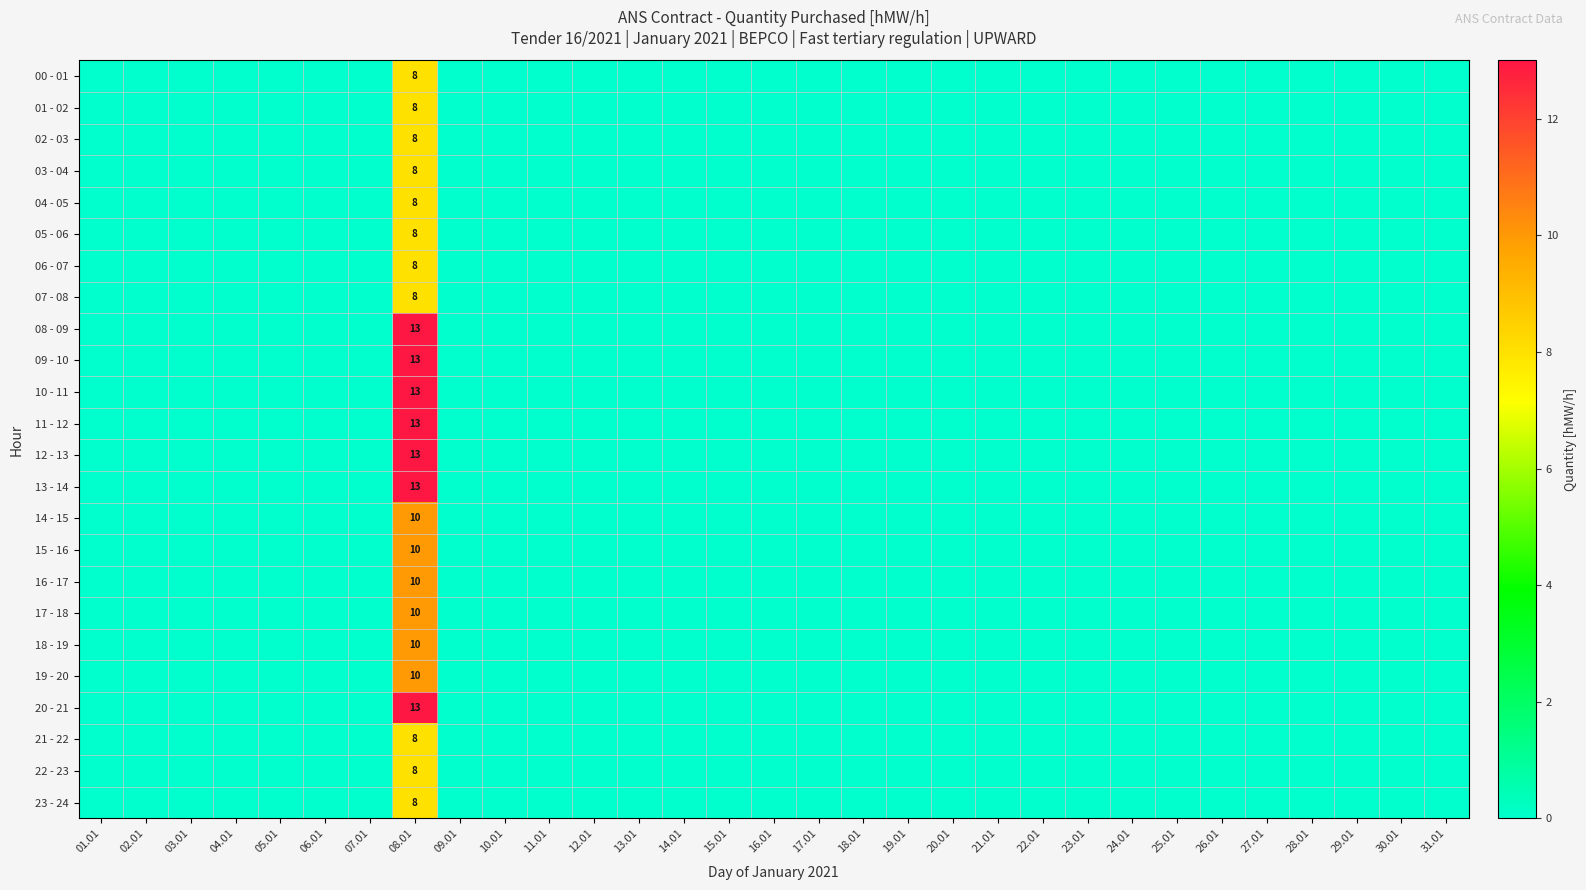

Is it true that 06 - 07 equals 13 at 08.01?

False